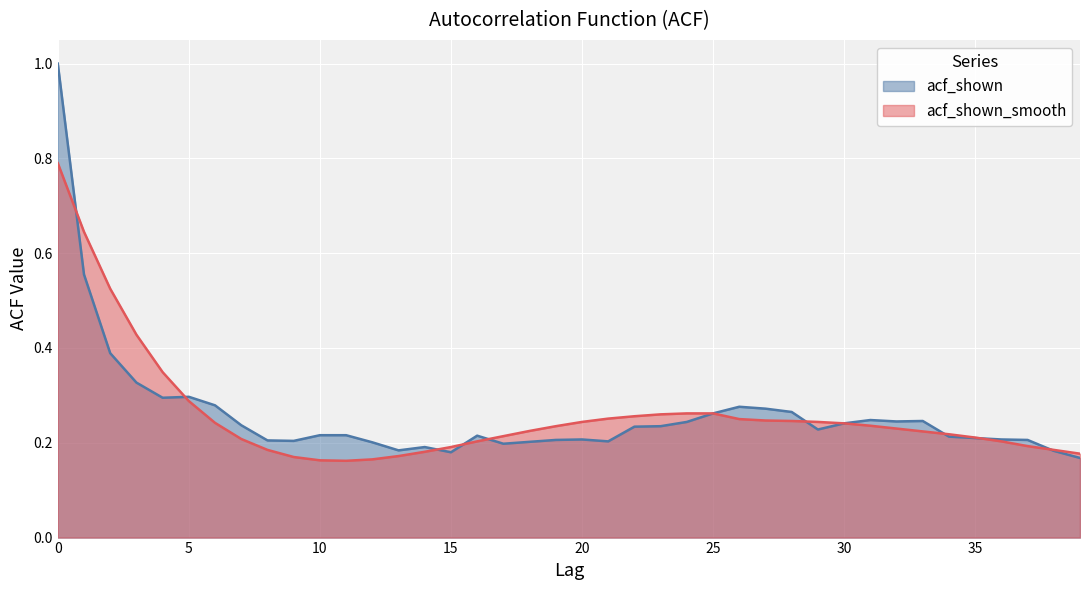

At how many categories does at least one series exceed 0?

40